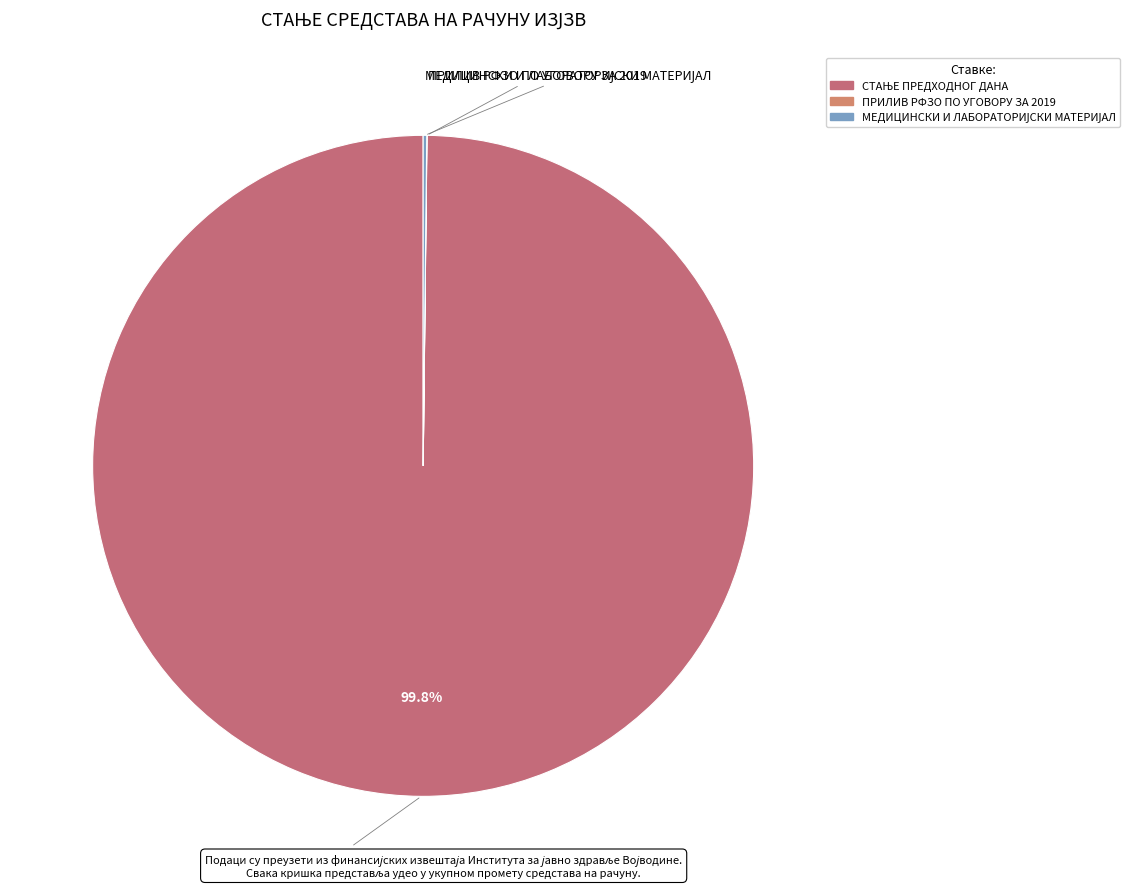

Does any single category account for the majority?

Yes